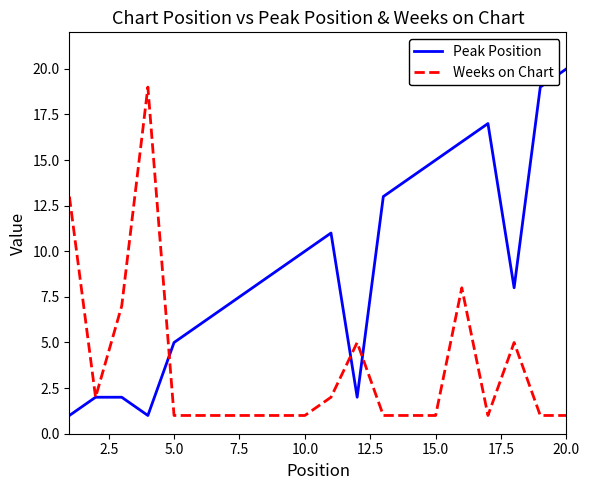

What is the minimum value shown in the chart?

1